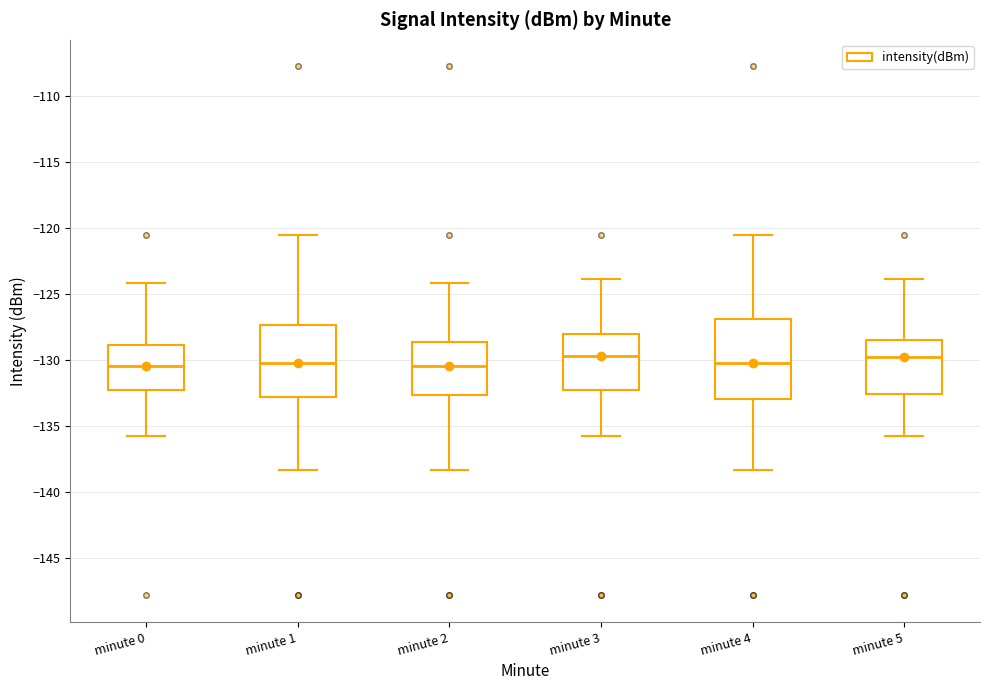

Where is the upper edge of the box for minute 2 on the y-axis? The values are not printed on the chart, so give them approximately, as read against the axis.

-128.5